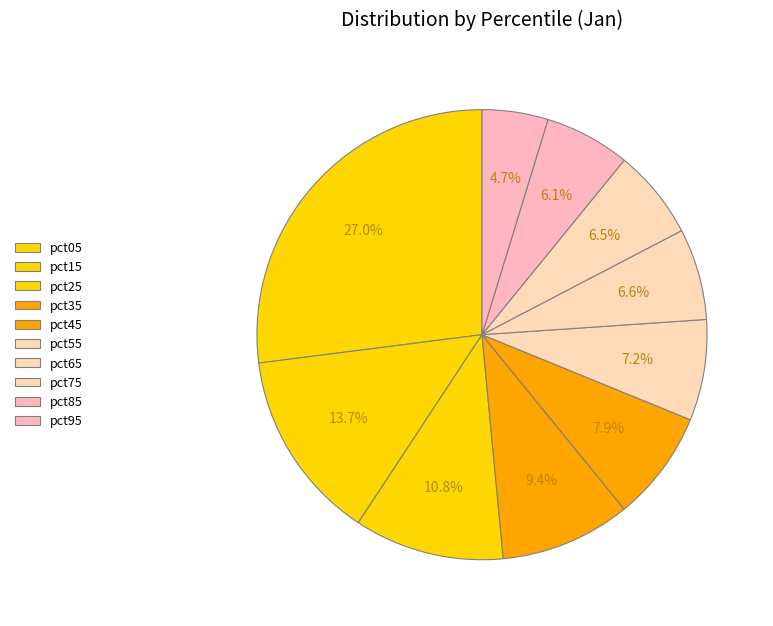

What percentage is the pct95 slice, to the nearest percent?

5%